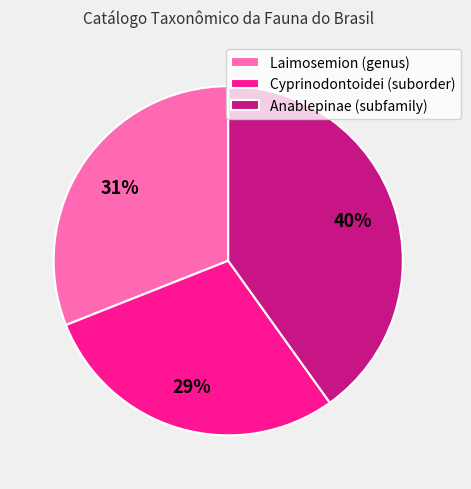

Which slice is the largest?

Anablepinae (subfamily)